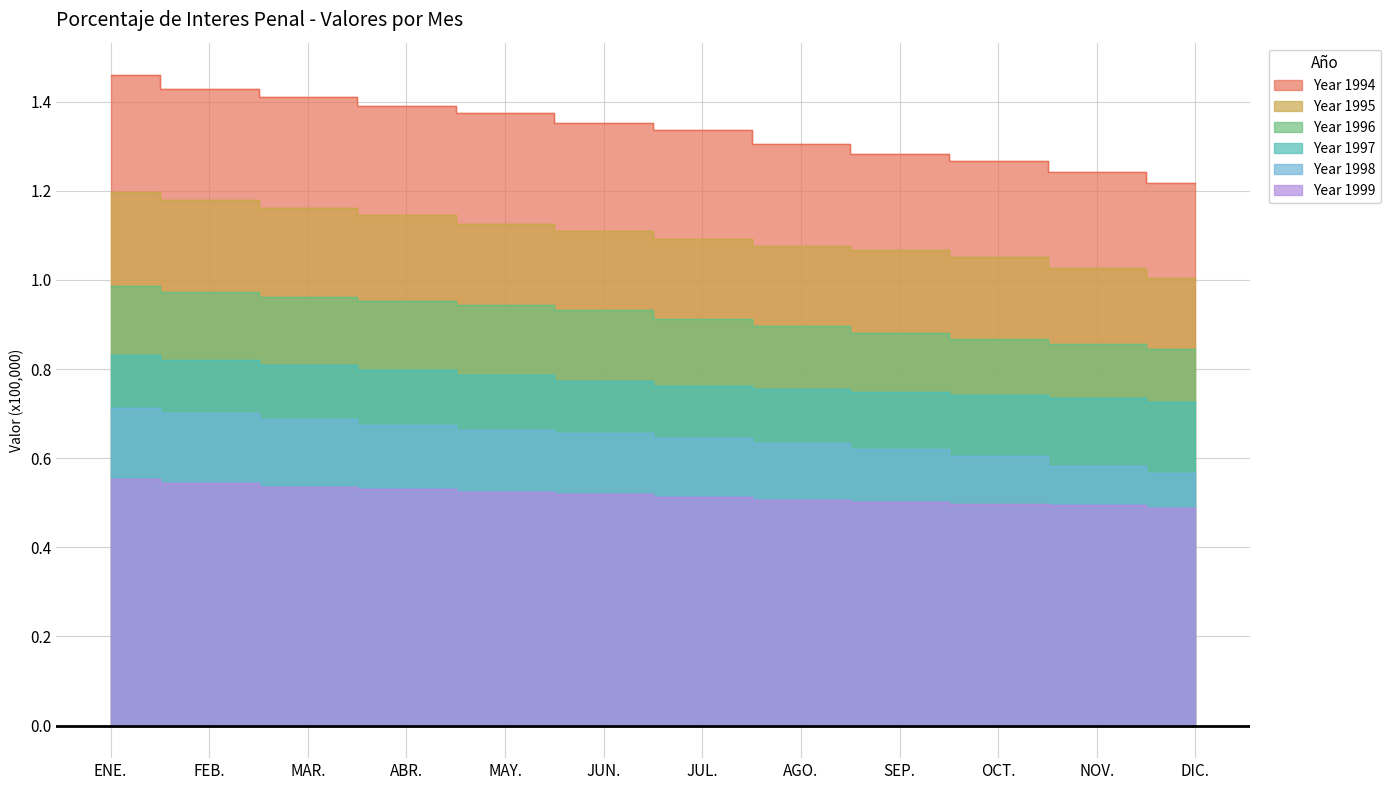

What is the approximate value of Year 1997 at JUN.?

0.8